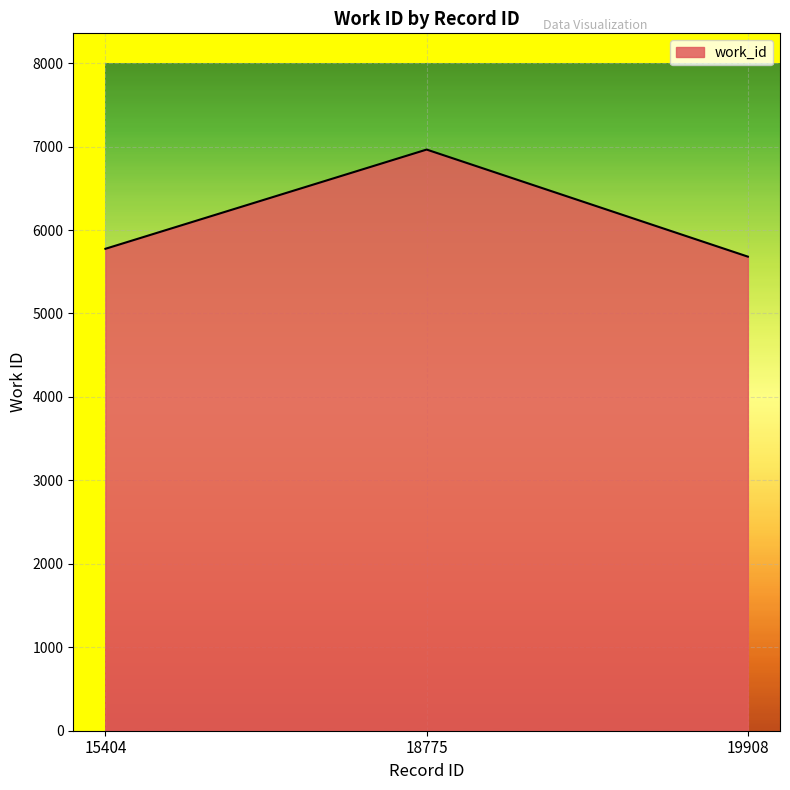

Is it true that the value at 15404 is 5775?

True